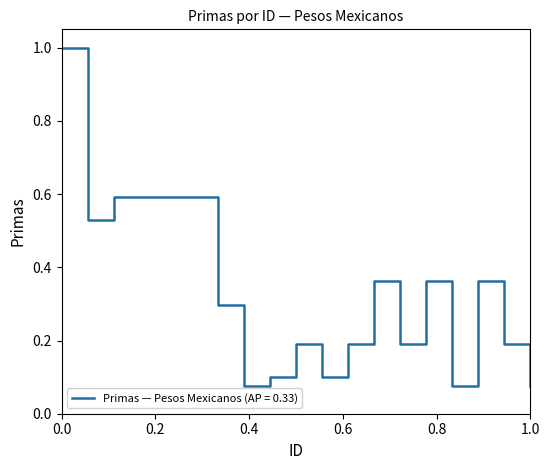

What is the difference between the maximum and minimum values?

0.9